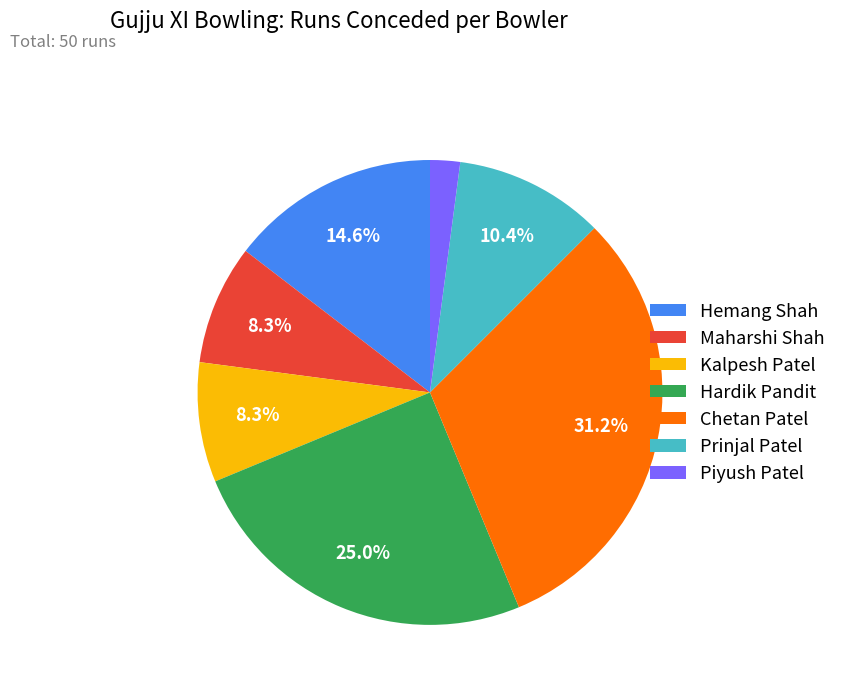

Does Kalpesh Patel account for over 50% of the chart?

No